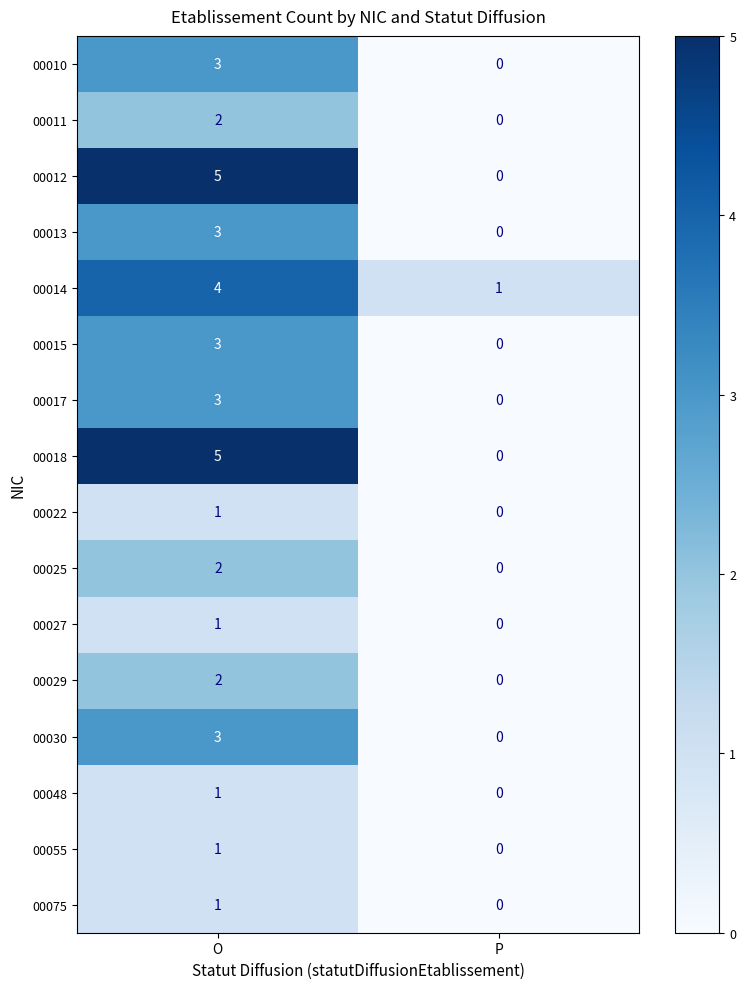

Count the number of categories in the chart.

2